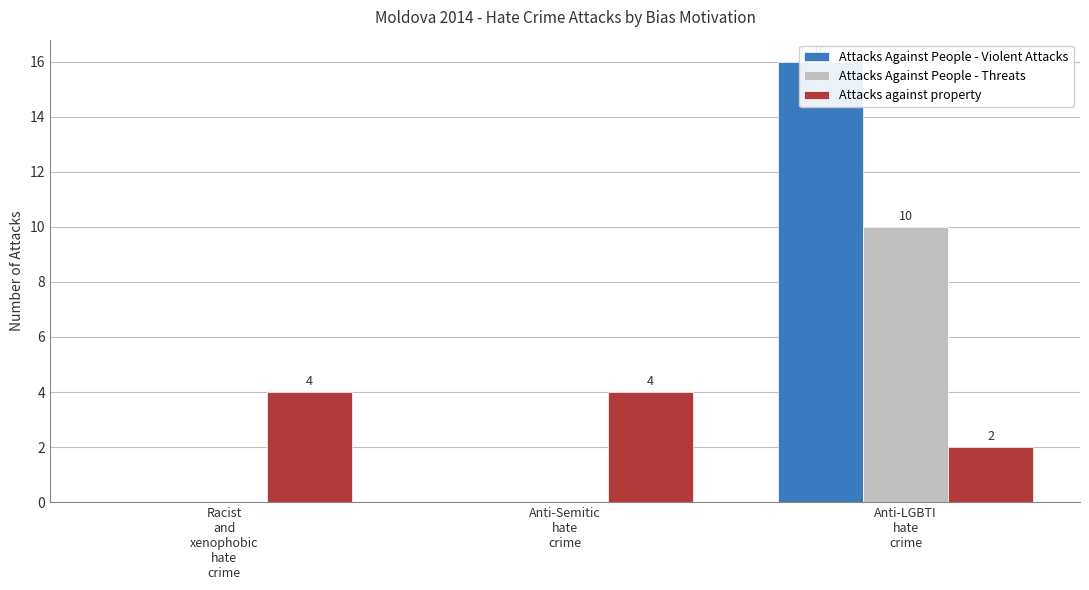

How many series are shown in this chart?

3